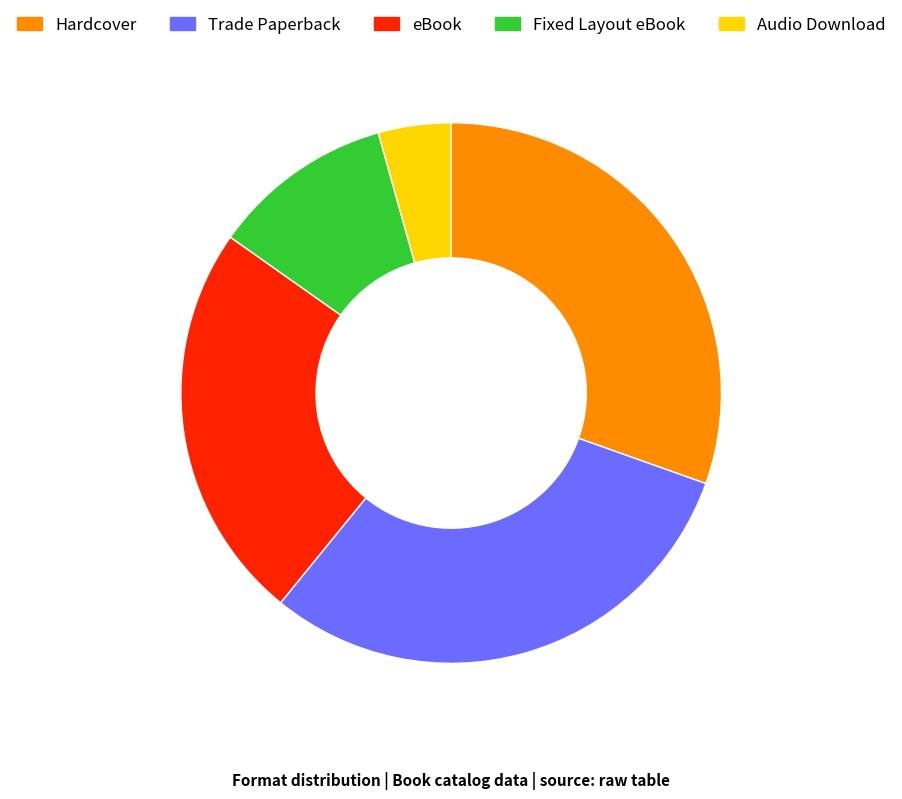

Do Audio Download and eBook together represent more than half of the pie?

No